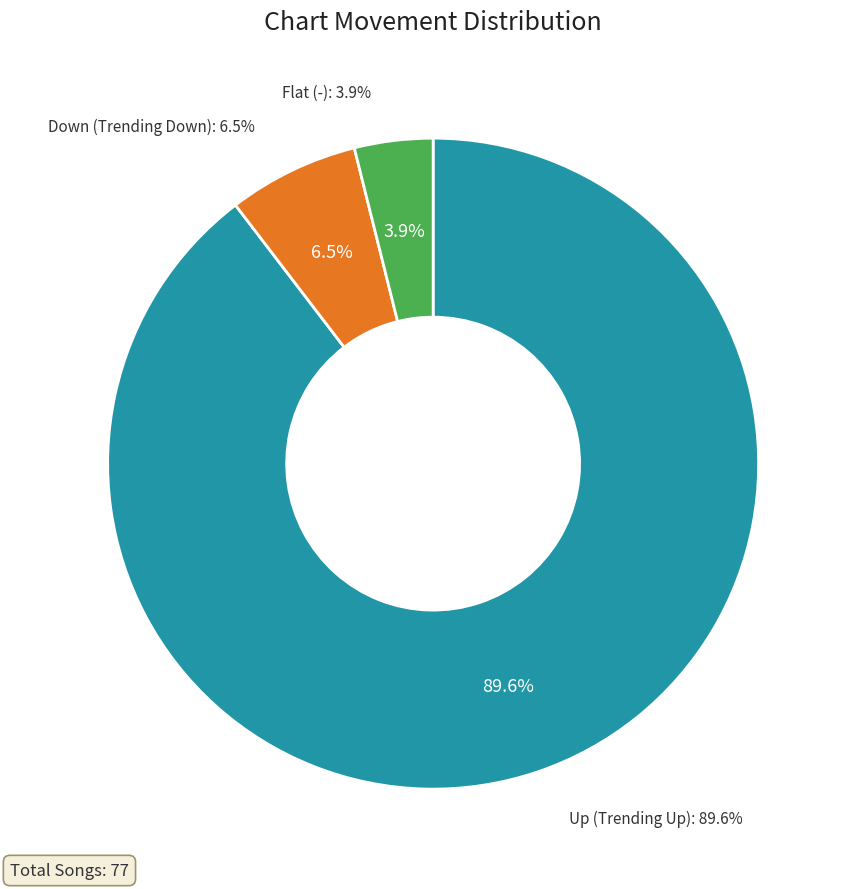

Rank the categories by value from highest to lowest.

up, down, -